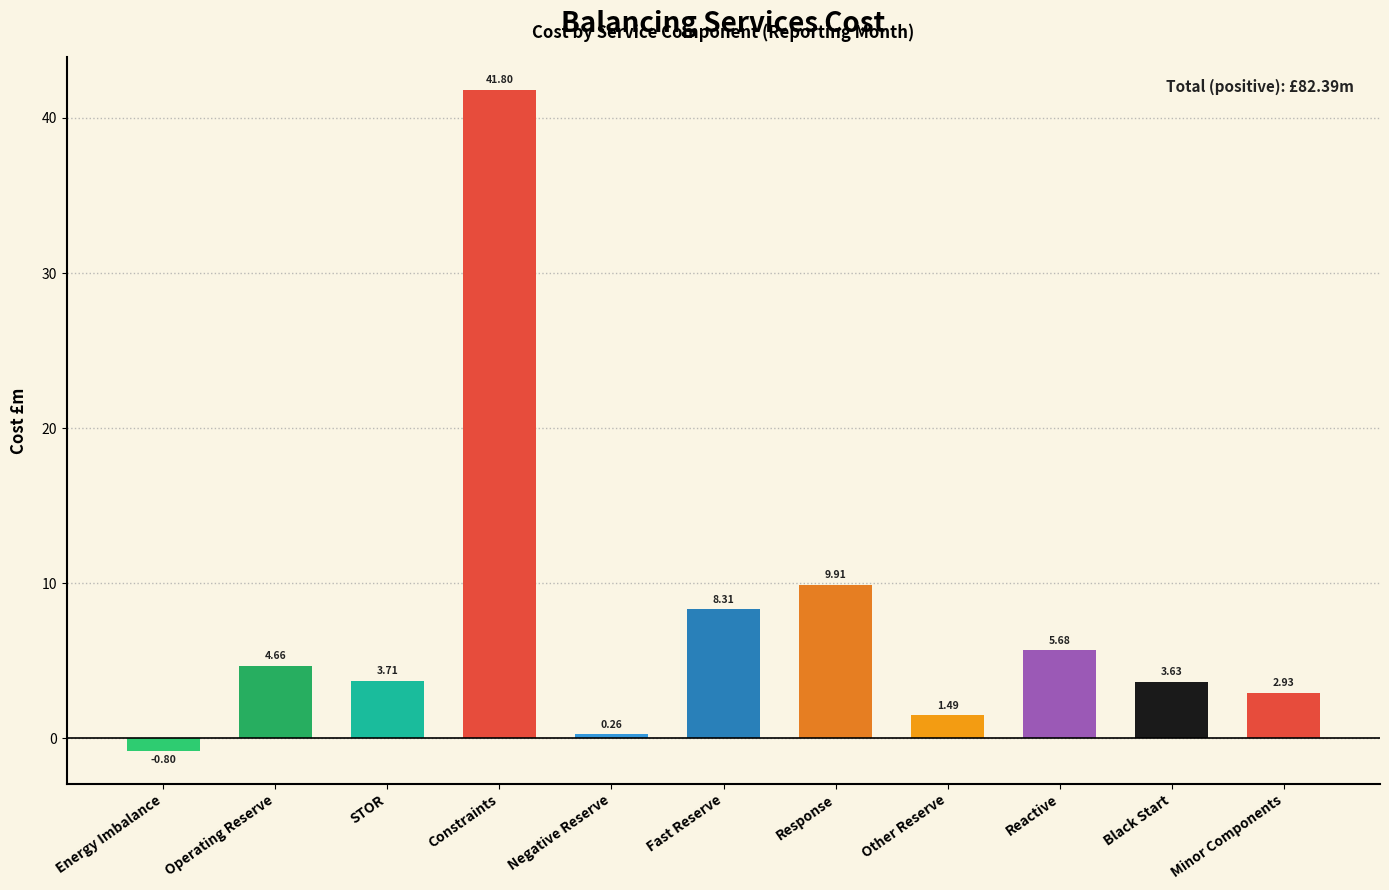

What is the change in value from Operating Reserve to Minor Components?

-1.7